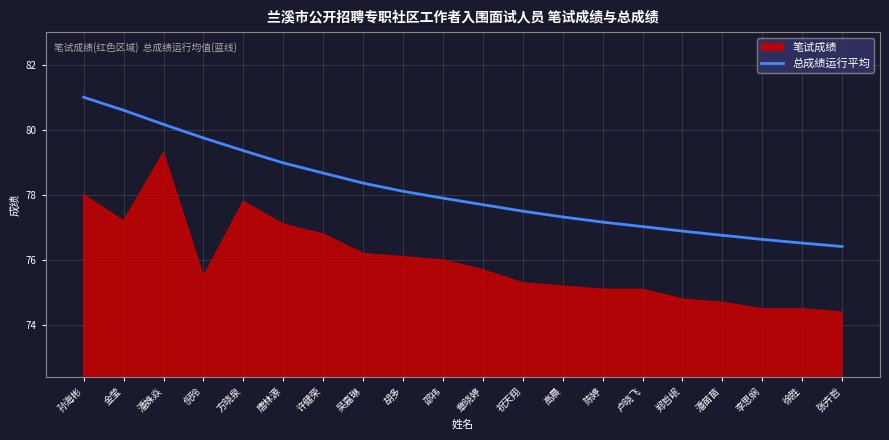

How many lines are shown in the chart?

1